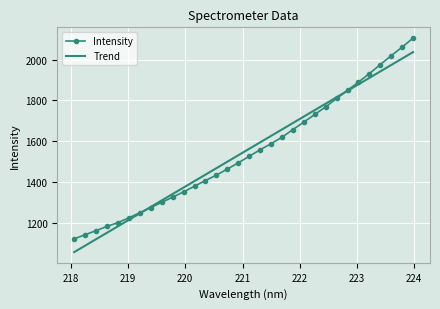

Rank the series by their maximum value, from lowest to highest.

Trend, Intensity